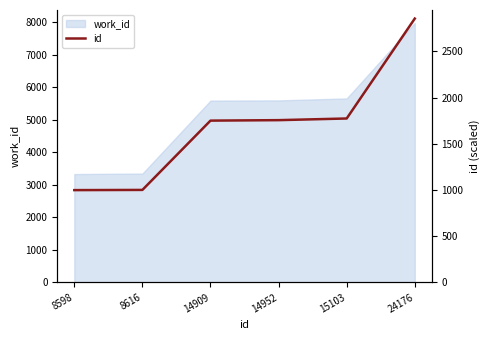

Where does the data first go above 1755?

14952